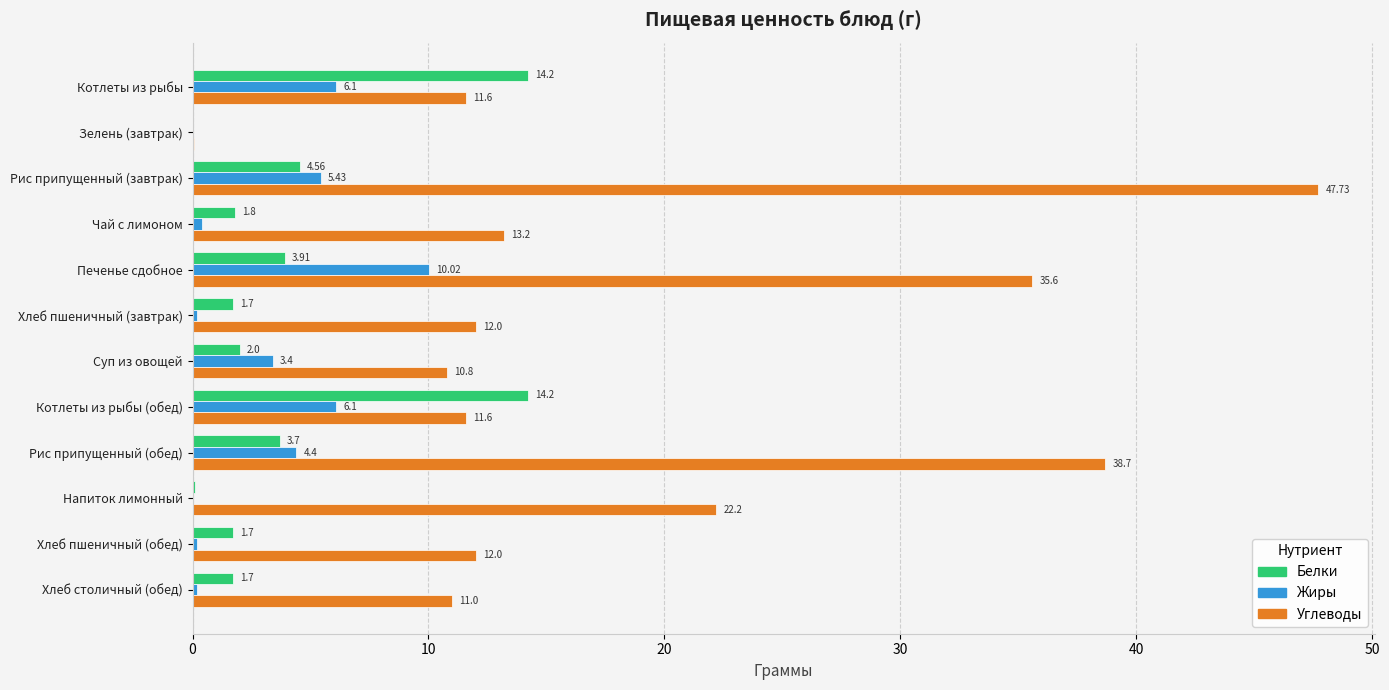

Which series changed the most between Рис припущенный (завтрак) and Котлеты из рыбы (обед)?

Углеводы